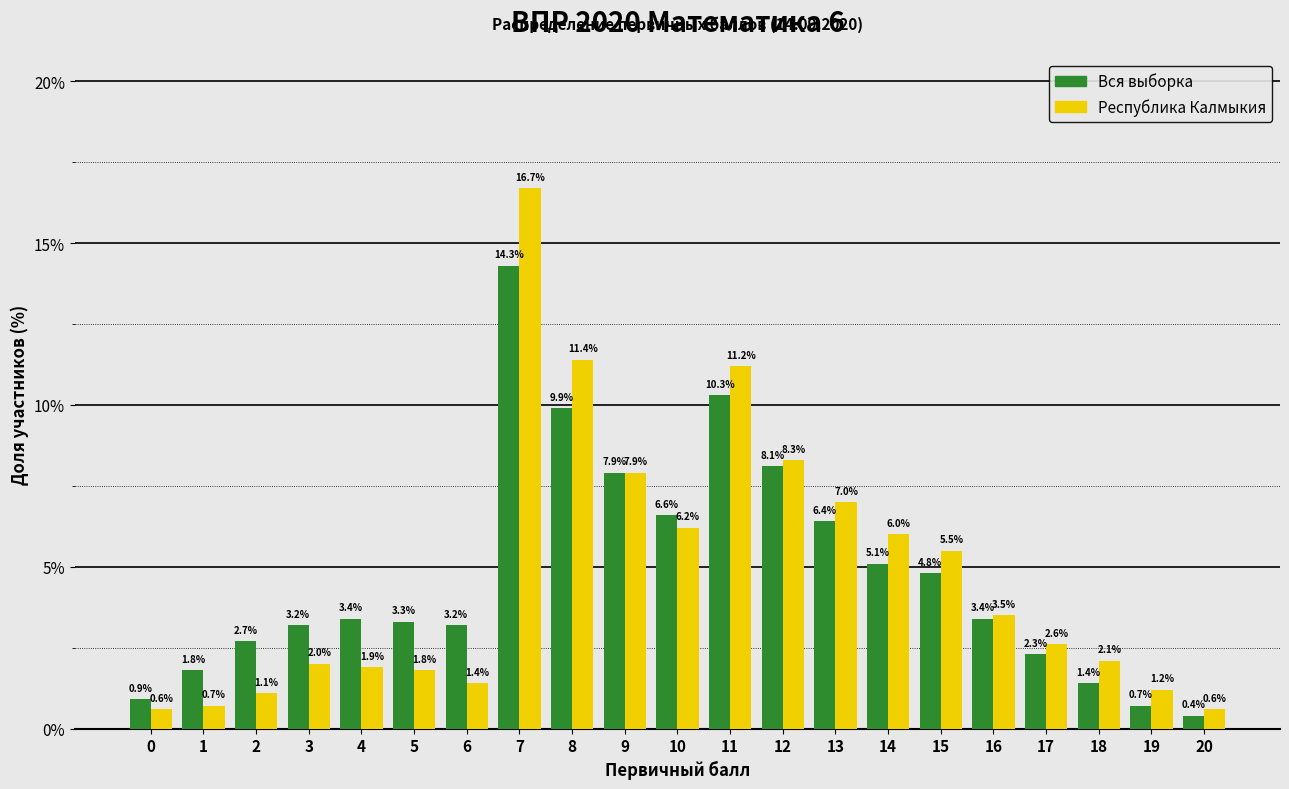

Reading left to right, list all the values displayed in this chart.

Вся выборка: 0=0.9	1=1.8	2=2.7	3=3.2	4=3.4	5=3.3	6=3.2	7=14.3	8=9.9	9=7.9	10=6.6	11=10.3	12=8.1	13=6.4	14=5.1	15=4.8	16=3.4	17=2.3	18=1.4	19=0.7	20=0.4
Республика Калмыкия: 0=0.6	1=0.7	2=1.1	3=2.0	4=1.9	5=1.8	6=1.4	7=16.7	8=11.4	9=7.9	10=6.2	11=11.2	12=8.3	13=7.0	14=6.0	15=5.5	16=3.5	17=2.6	18=2.1	19=1.2	20=0.6